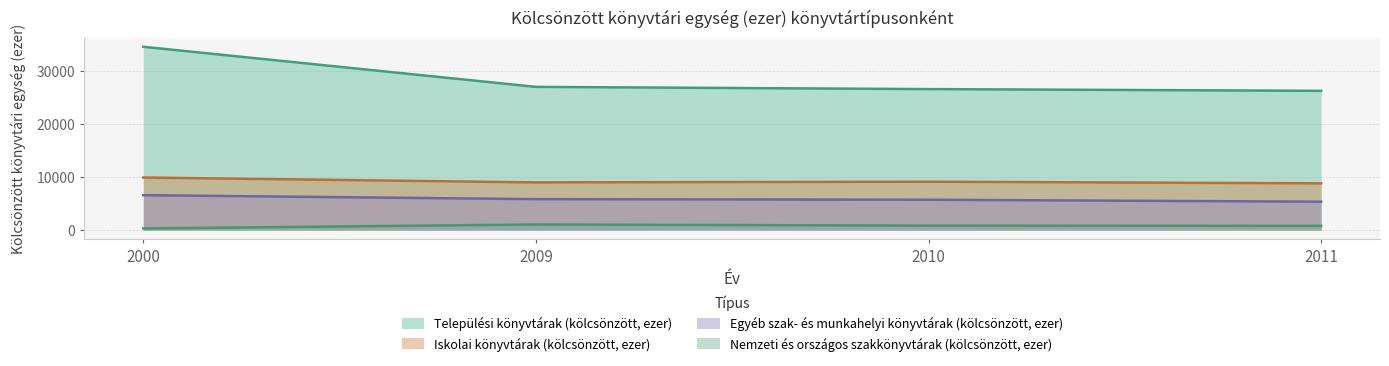

How many distinct data groups are displayed?

4